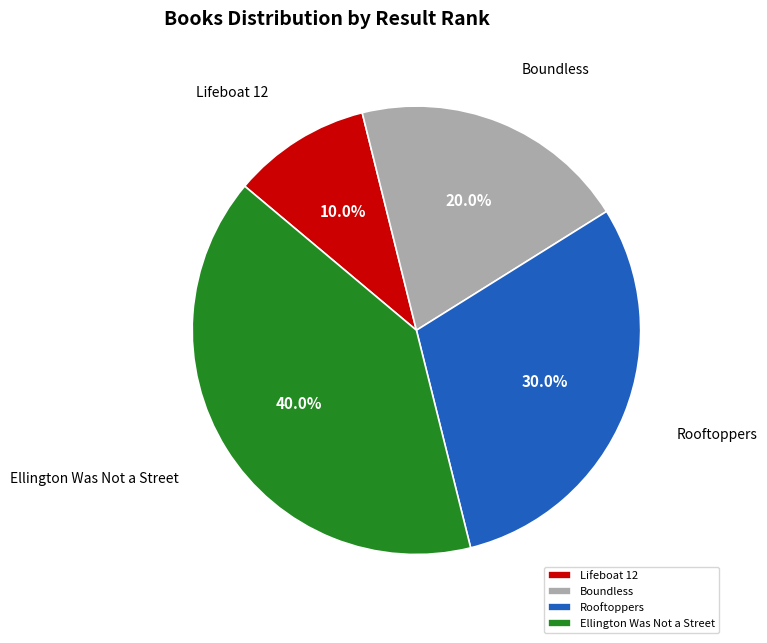

Which slice is the smallest?

Lifeboat 12